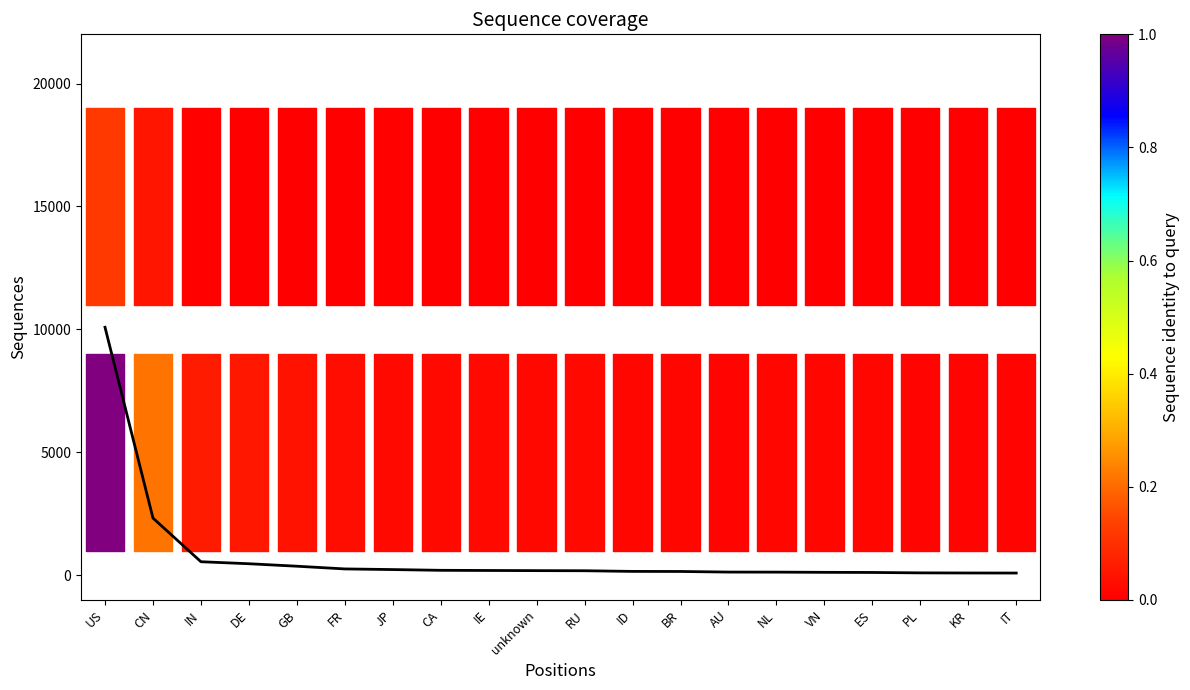

What is the sum of all values?

16111.9